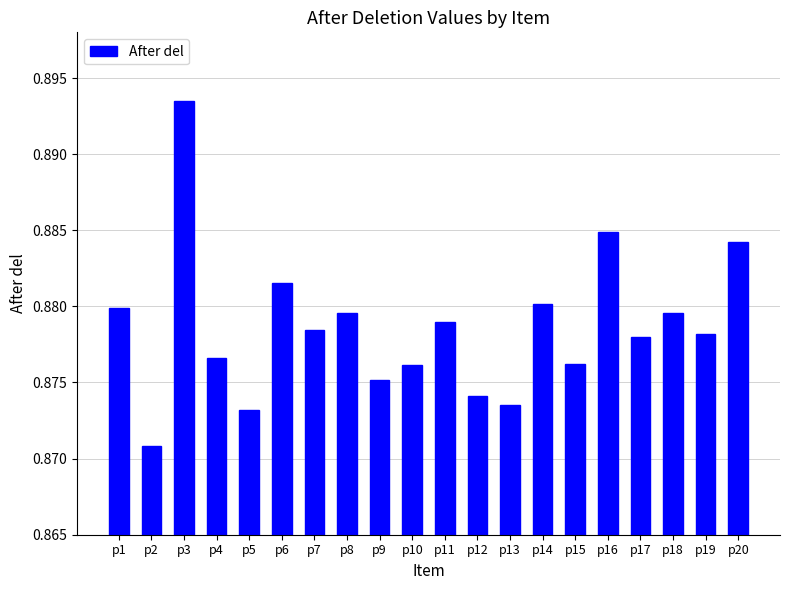

Where is the data nearest to the value 0?

p2